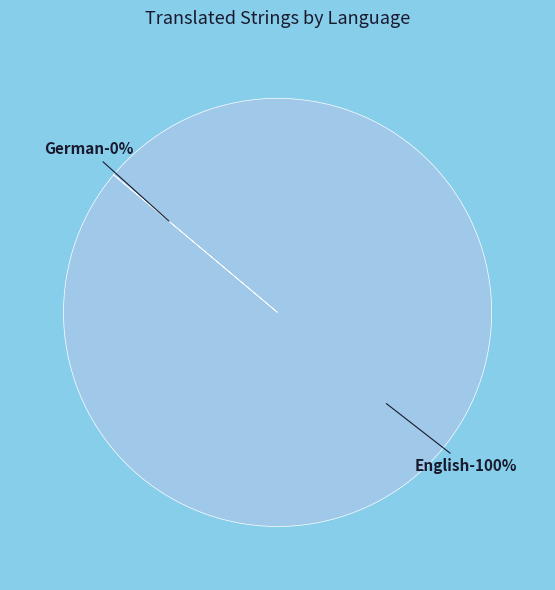

To the nearest percent, what is the average slice percentage?

50%